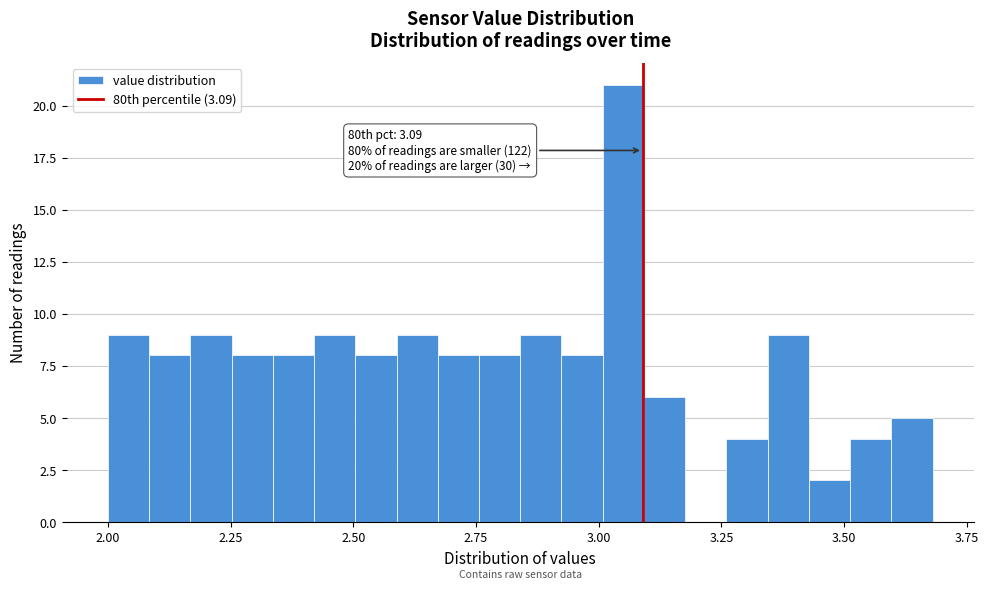

Read against the x-axis, roughly where is the centre of the tallest bar?

3.05